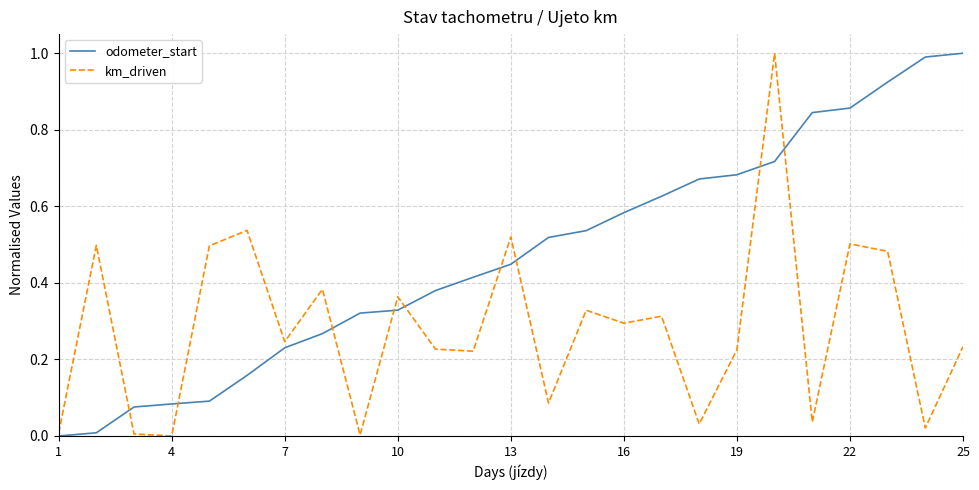

Does the chart display data point markers on the line(s)?

No